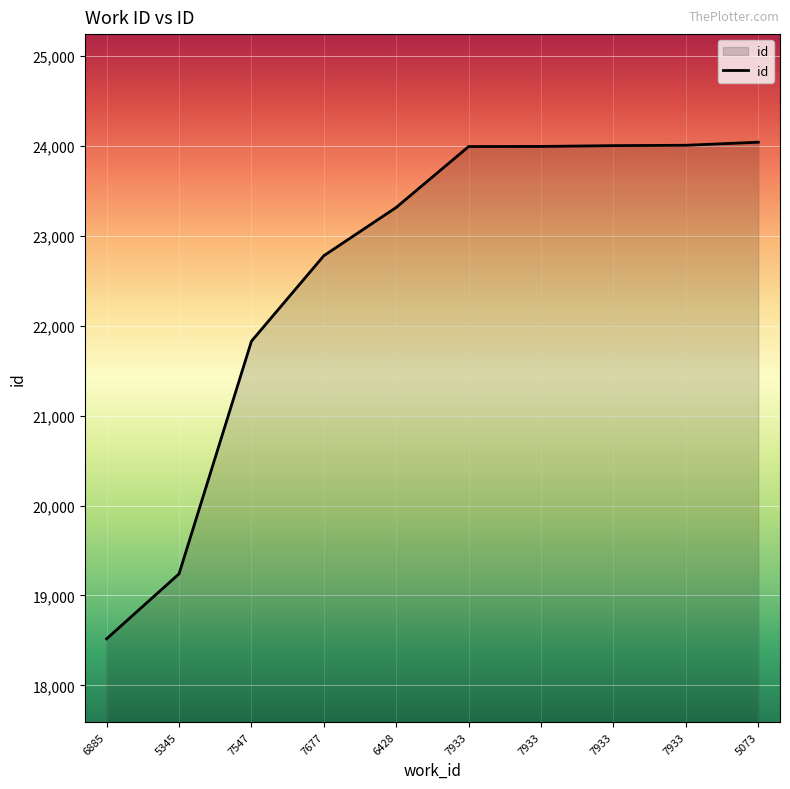

Does the chart have visible grid lines?

Yes